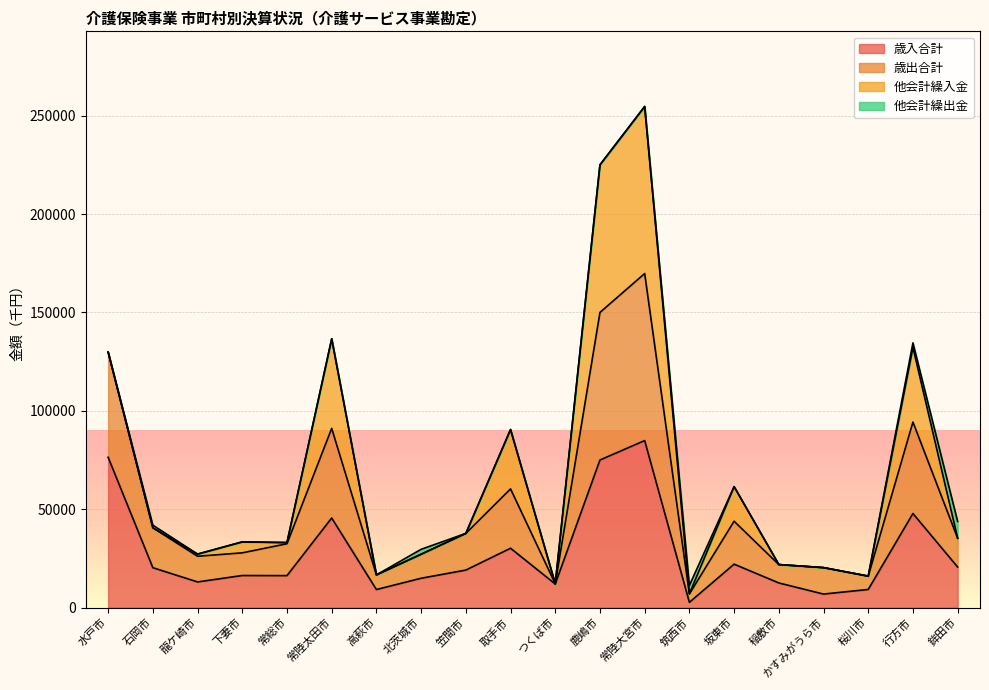

Where is the first local maximum for 歳入合計?

下妻市